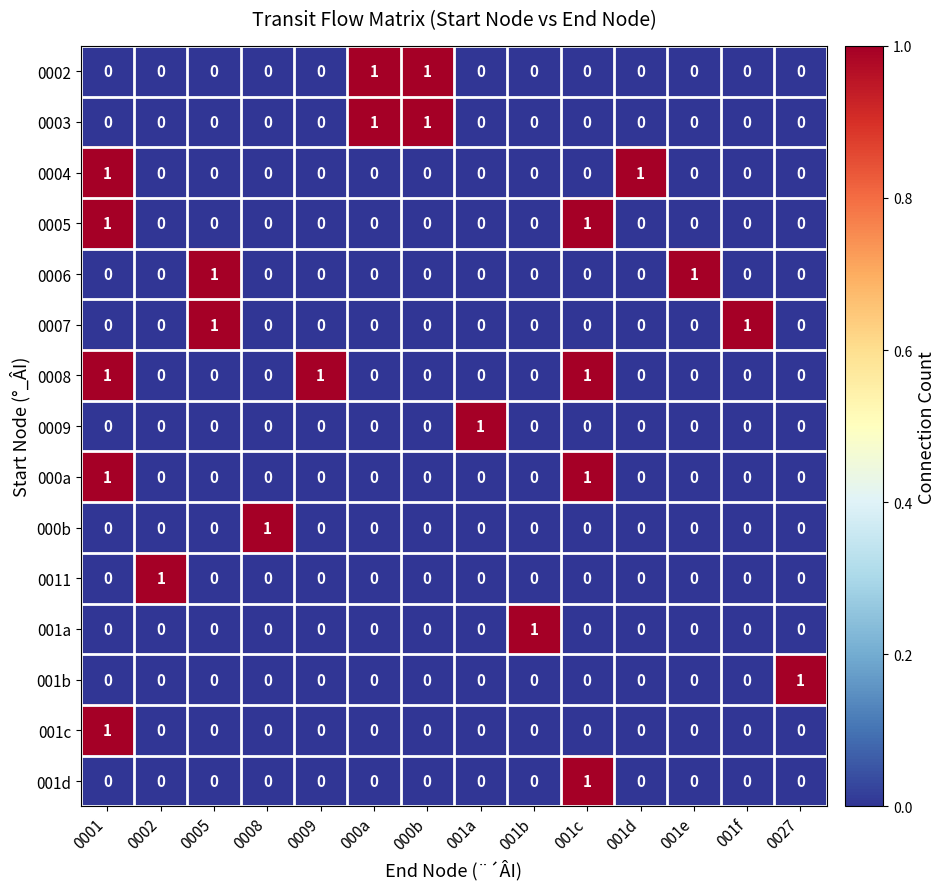

The value of 0006 at 000a is 0. True or false?

True